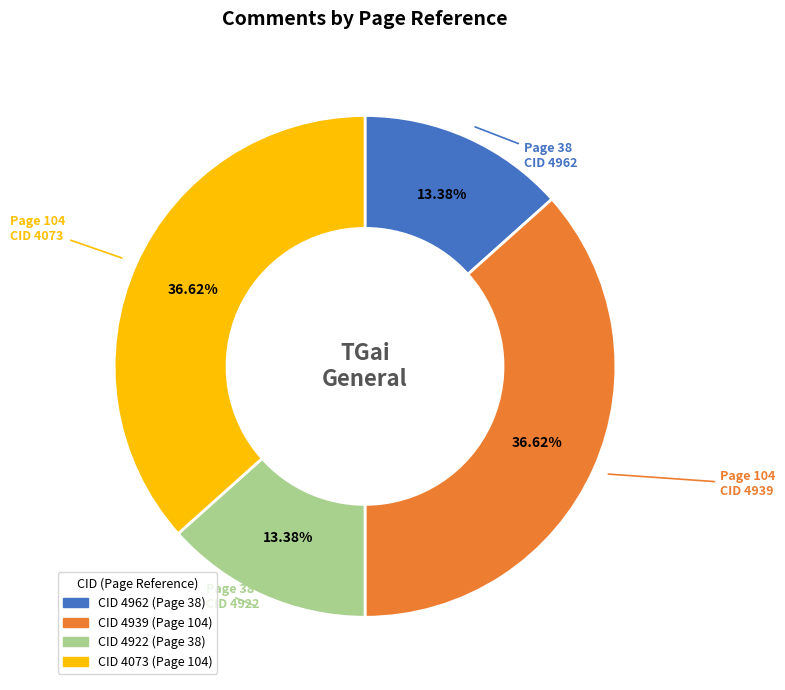

Does any single category account for the majority?

No